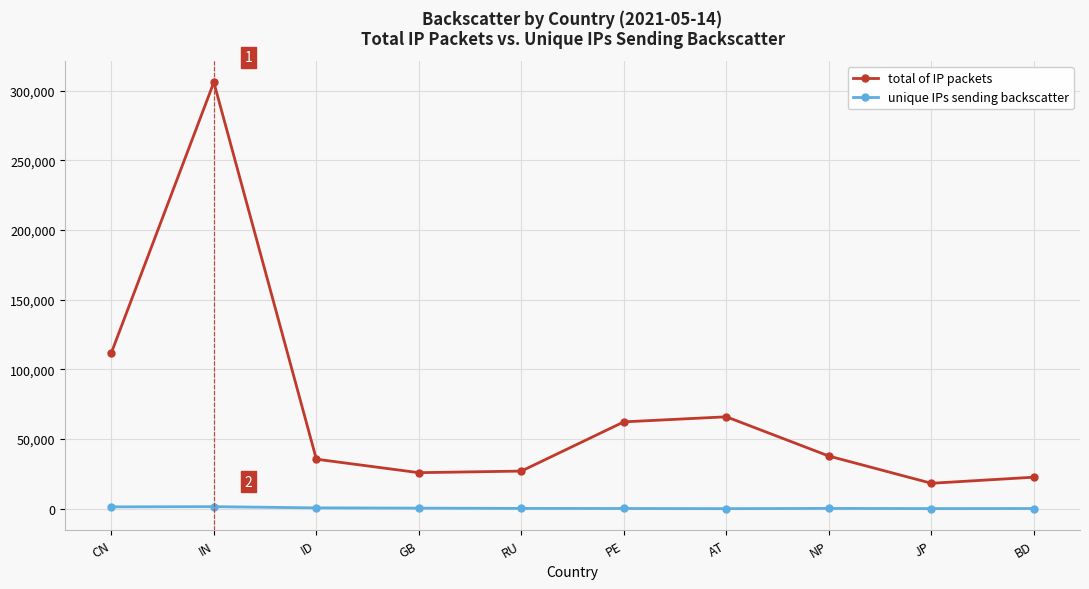

Rank the series by their average value, from lowest to highest.

unique IPs sending backscatter, total of IP packets